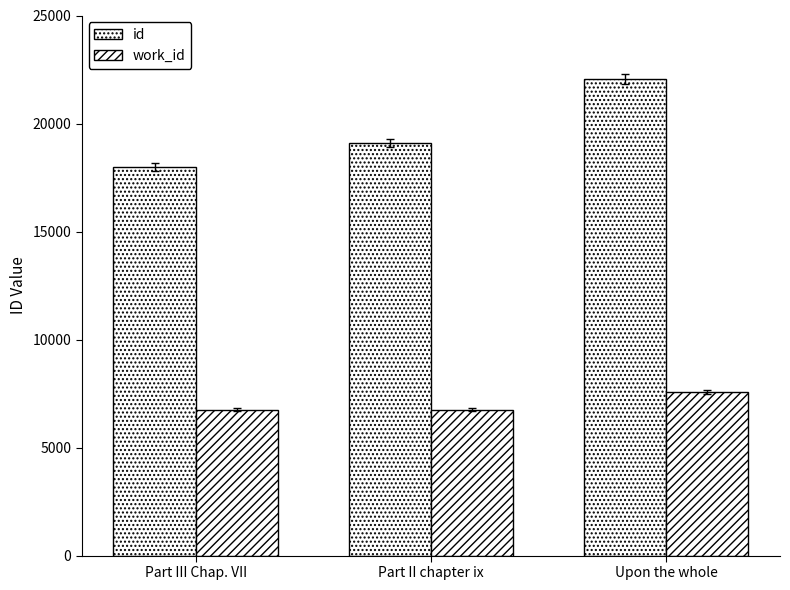

At which label is id closest to 20026?

Part II chapter ix